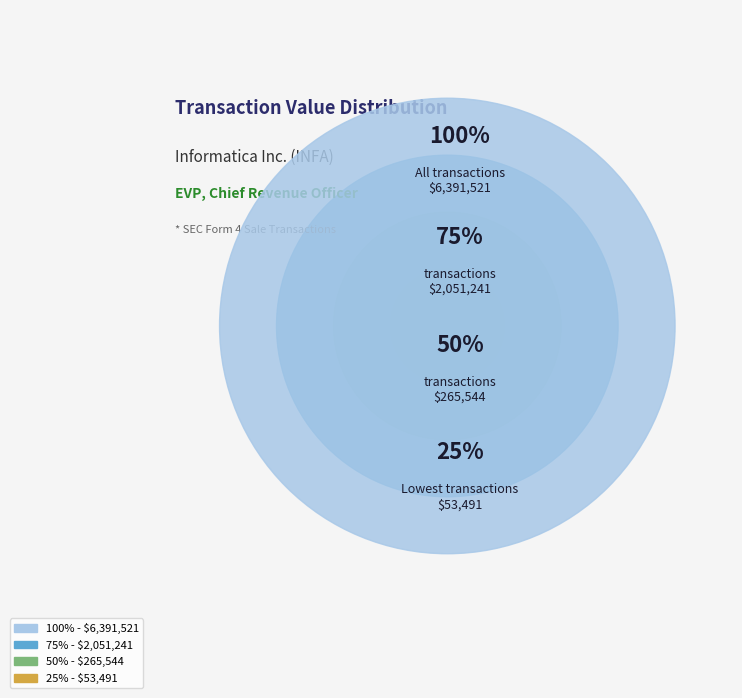

Does any single category account for the majority?

No